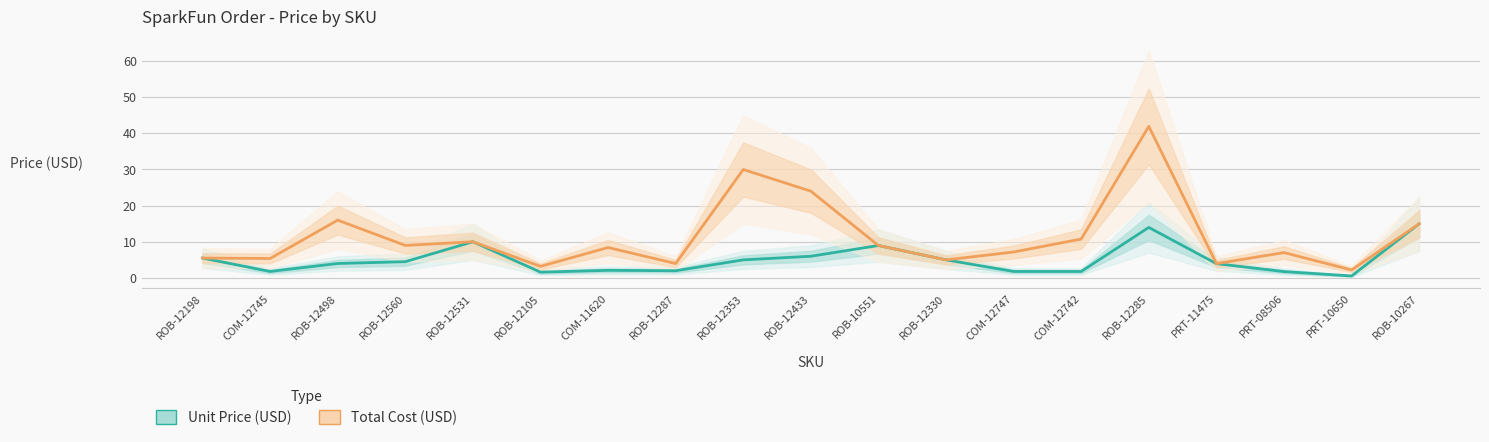

Which has a higher value, ROB-12285 or COM-12745?

ROB-12285